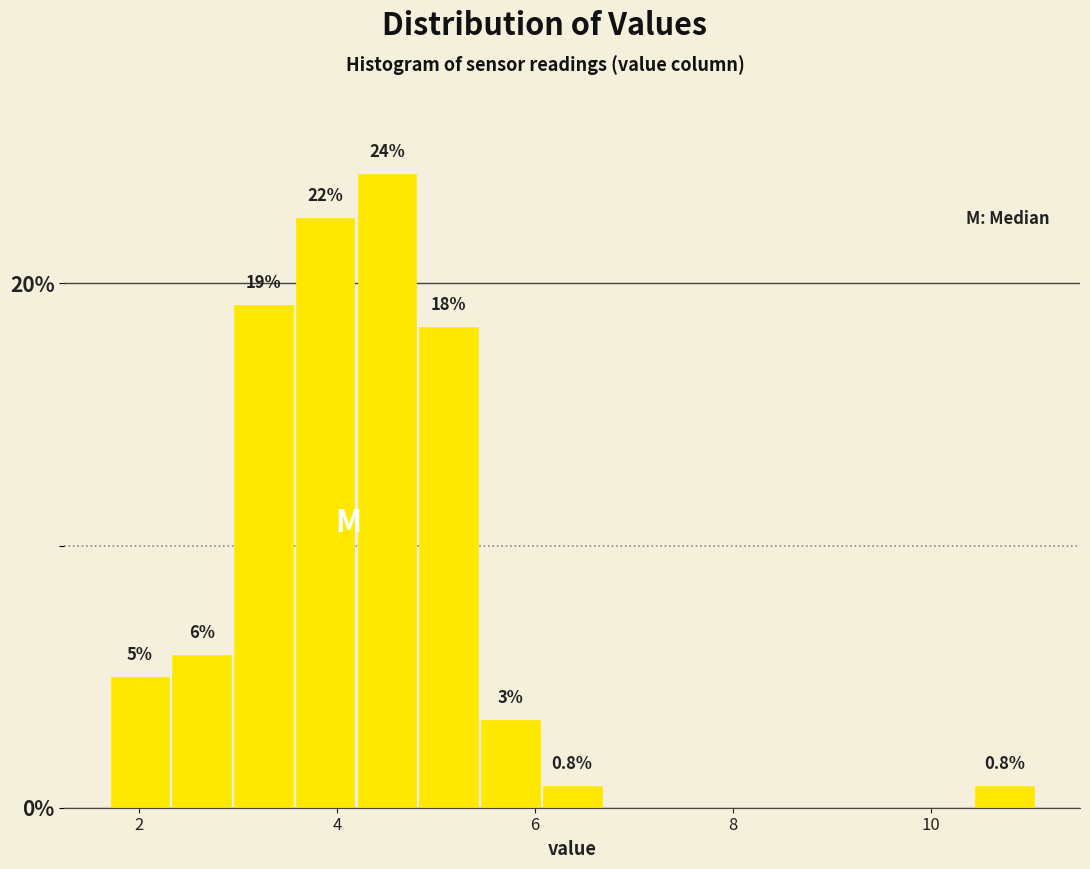

Around what value on the x-axis is the tallest bar? Give the approximate position of its centre, as read against the axis.

4.6